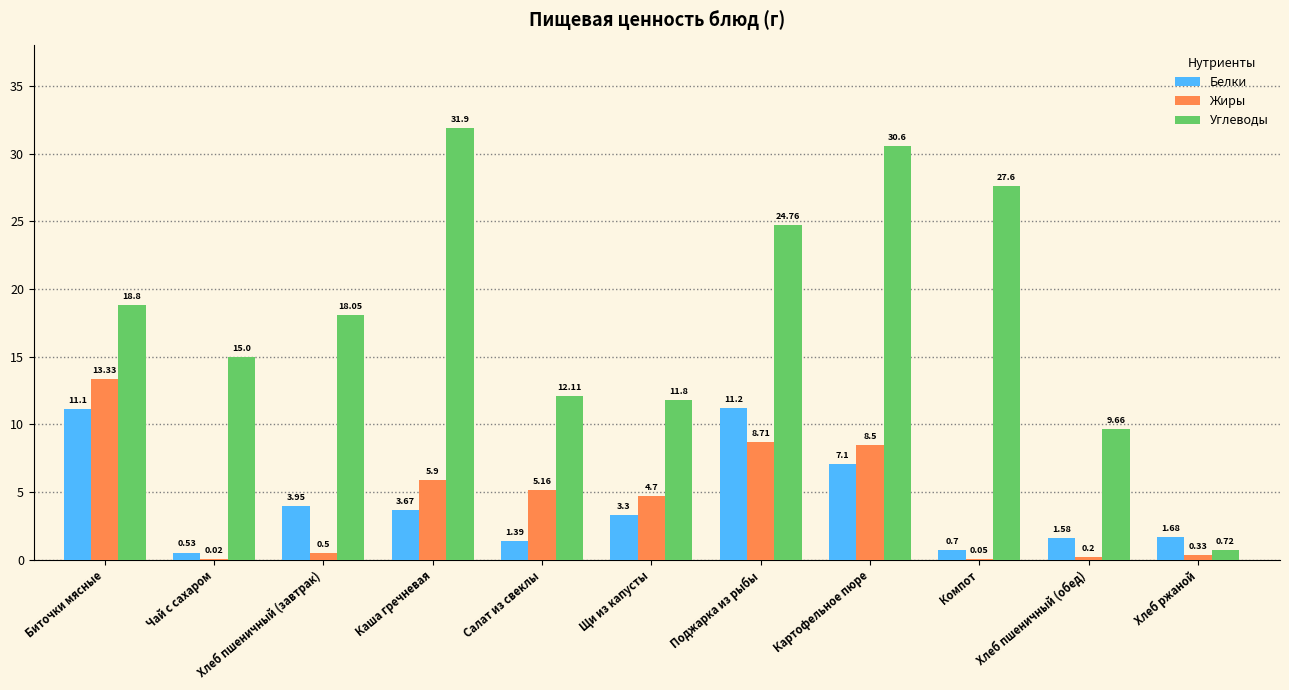

Which series changed the most between Щи из капусты and Хлеб ржаной?

Углеводы